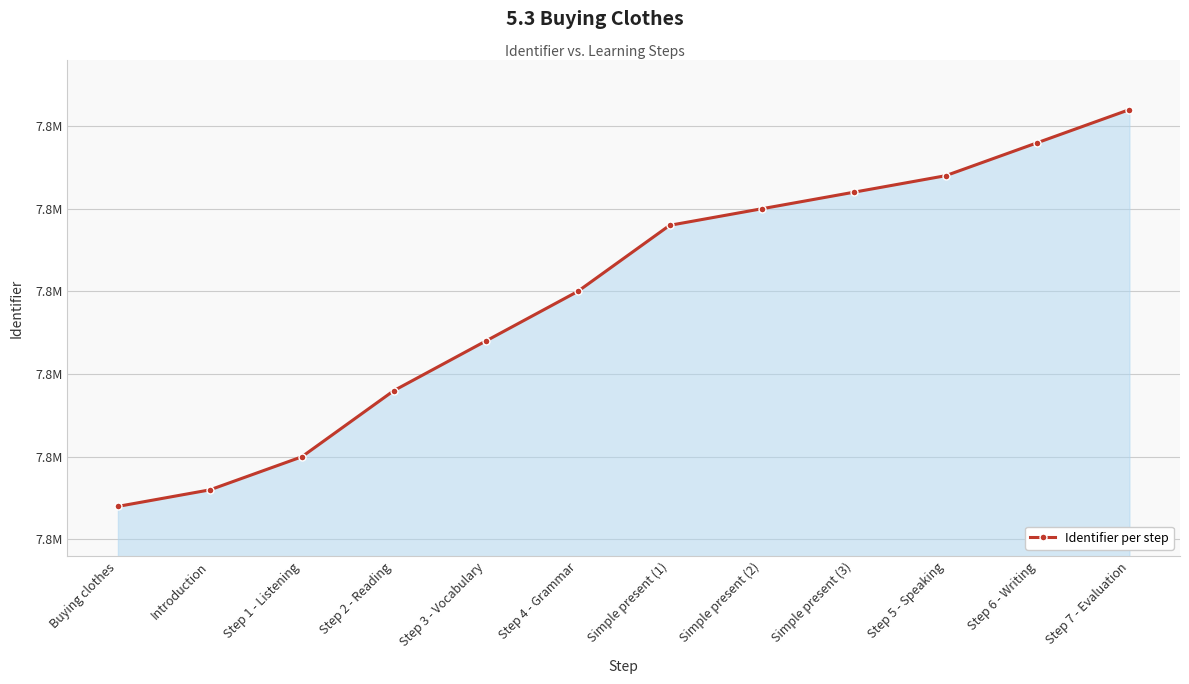

What is the change in value from Step 4 - Grammar to Step 7 - Evaluation?

+11